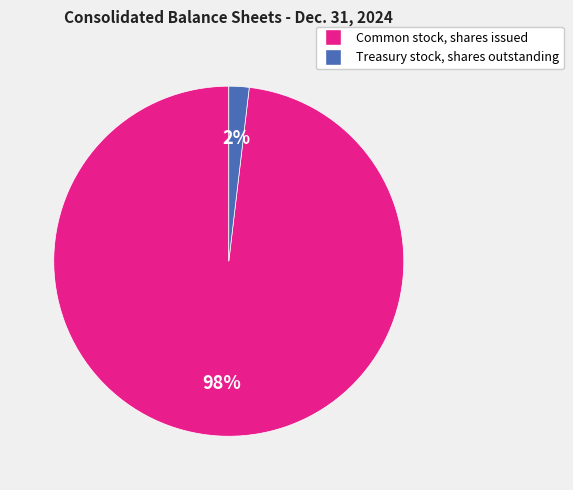

Rank the categories by value from highest to lowest.

Common stock, shares issued, Treasury stock, shares outstanding